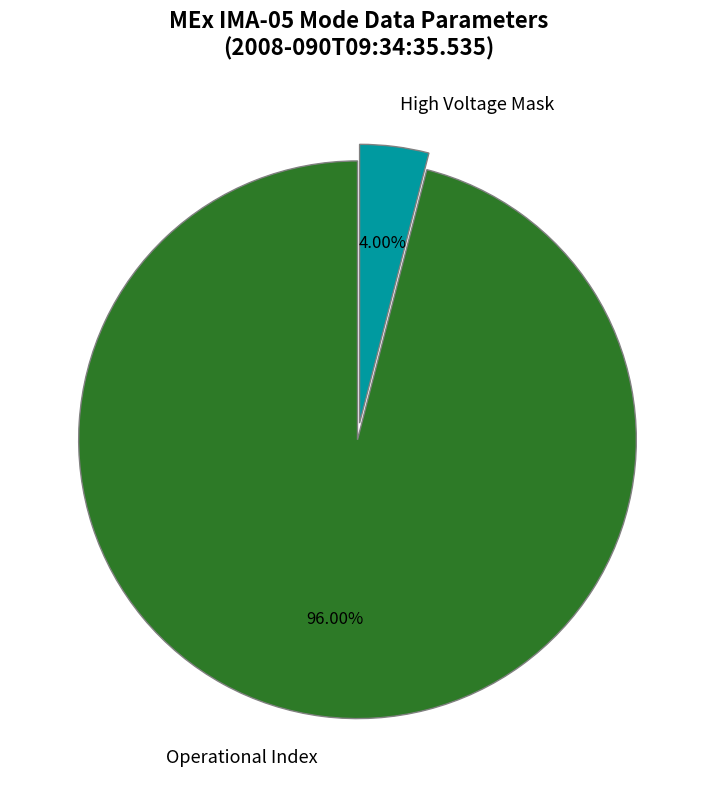

What is the ratio of the value at Operational Index to the value at High Voltage Mask?

24.0